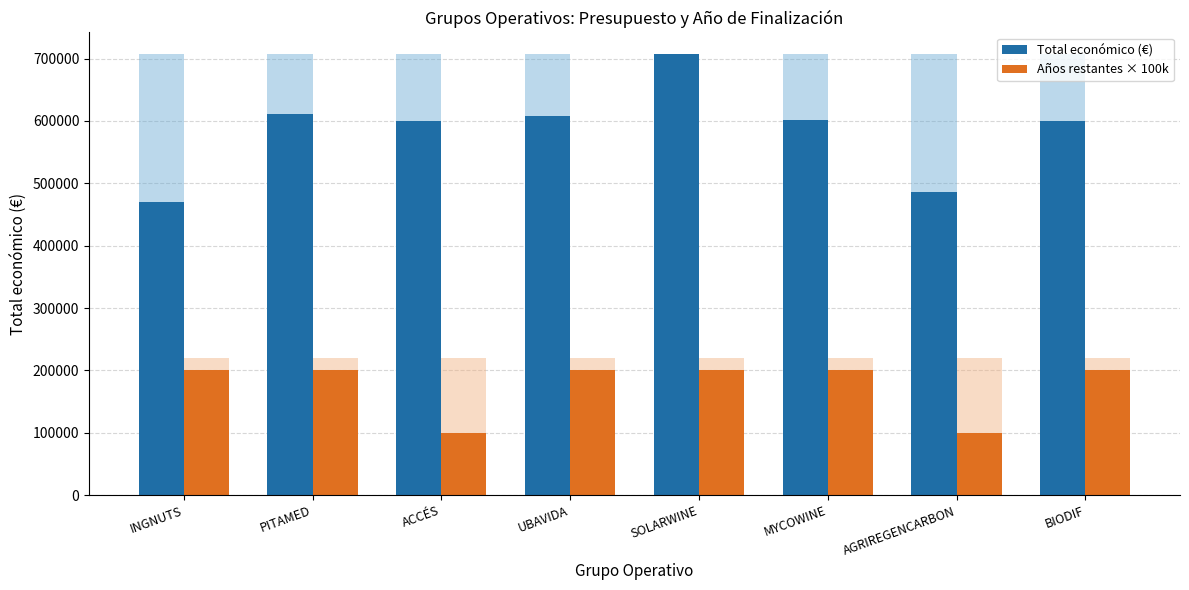

Where is Años restantes × 100k nearest to the value 150000?

INGNUTS